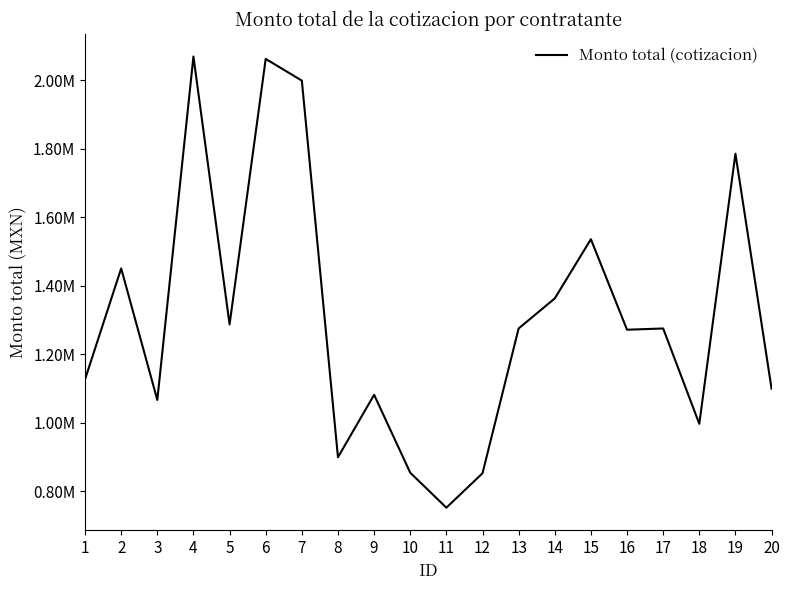

What is the value of the 12th point from the left?

852207.9